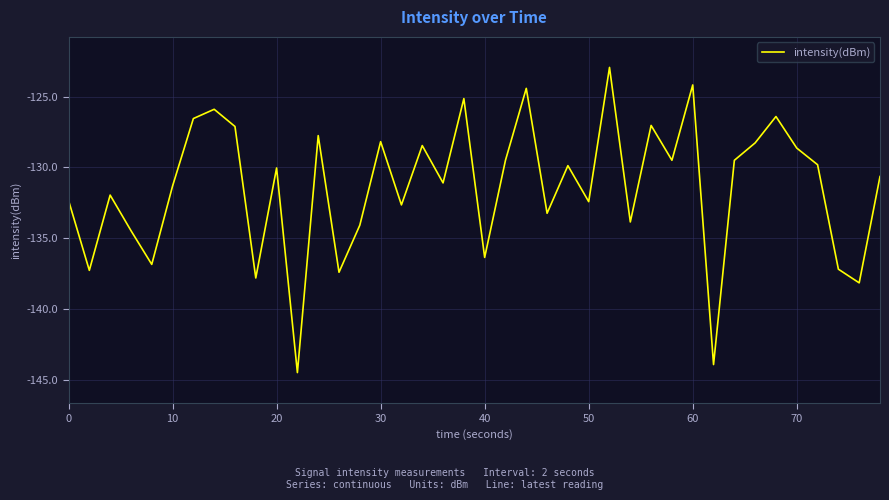

What is the maximum value shown in the chart?

-122.9